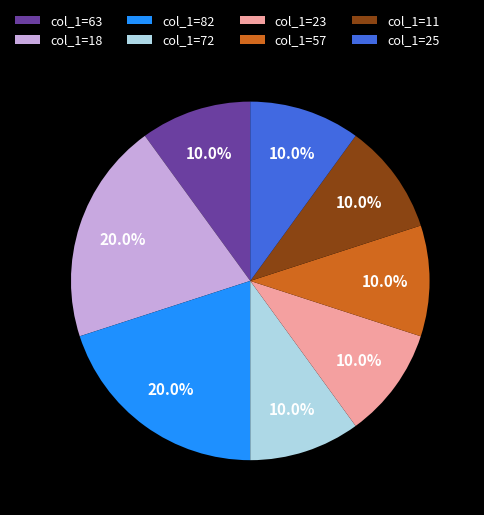

Is there any slice that represents more than half of the pie?

No